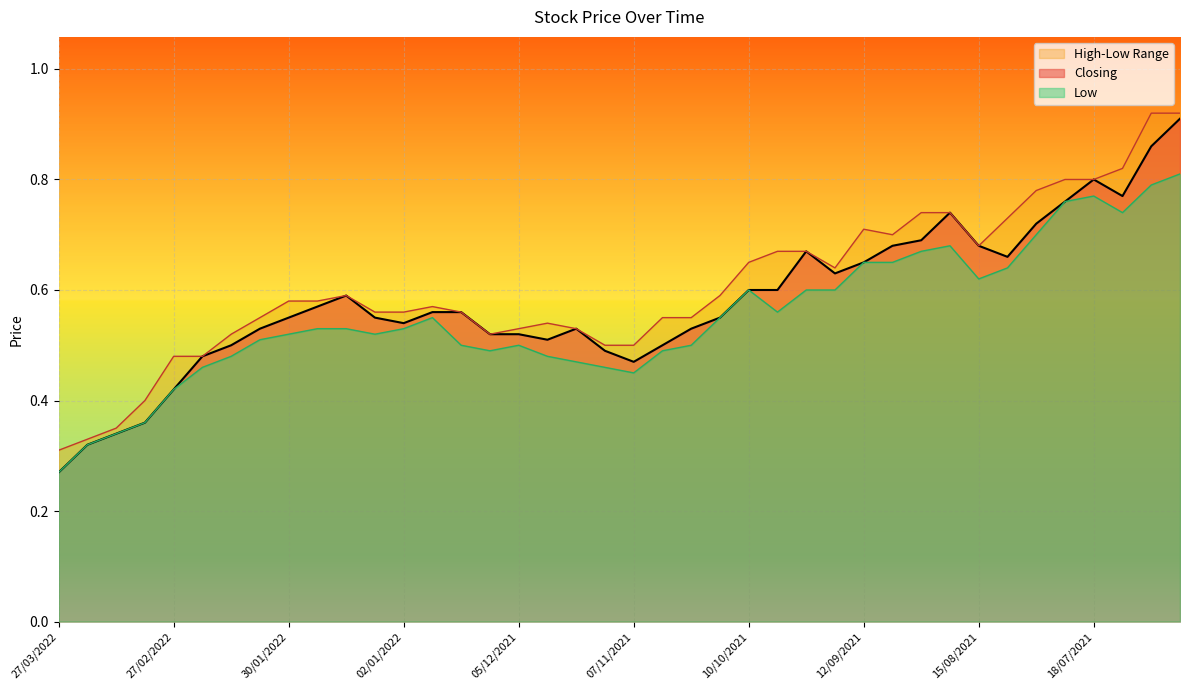

At which category does the chart reach its minimum across all series?

27/03/2022